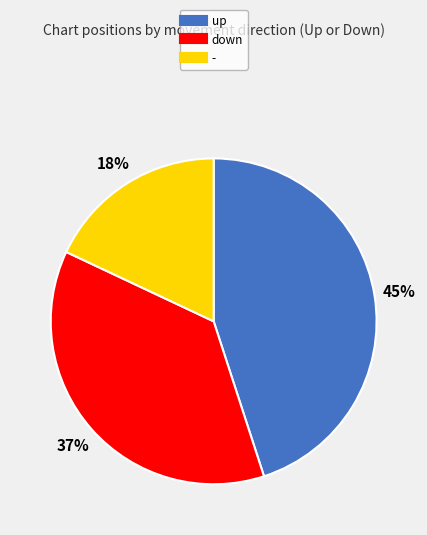

Which slice is the largest?

up